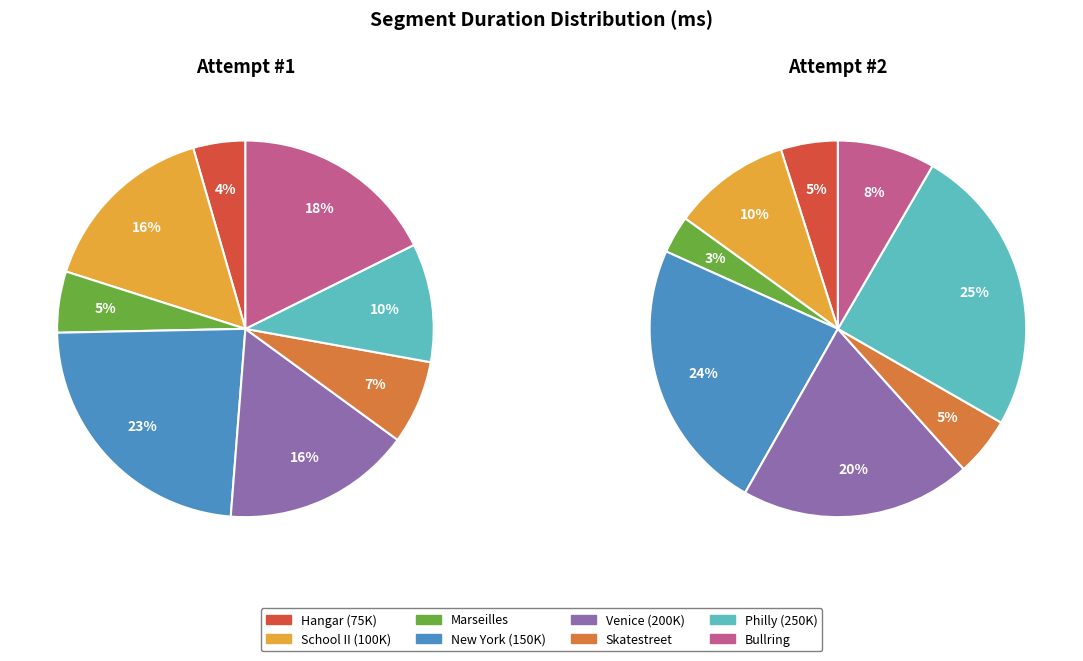

Which series changed the most between Skatestreet and Philly (250K)?

Attempt #2